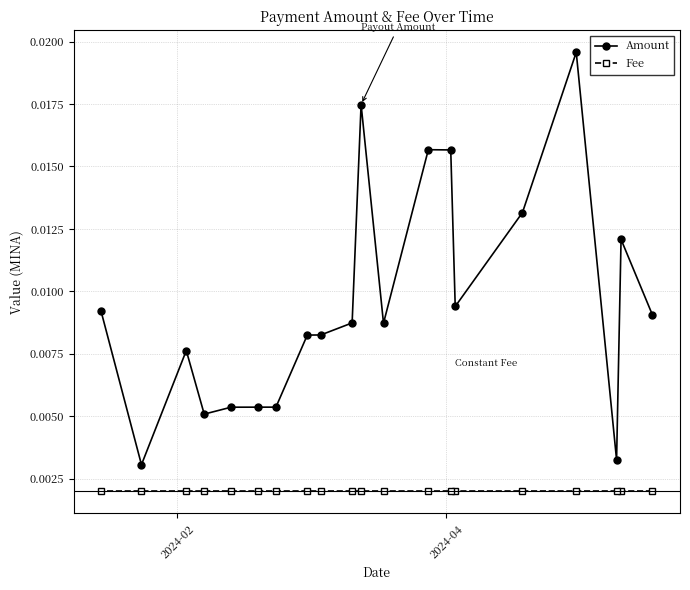

True or false: Amount and Fee cross at least once.

False